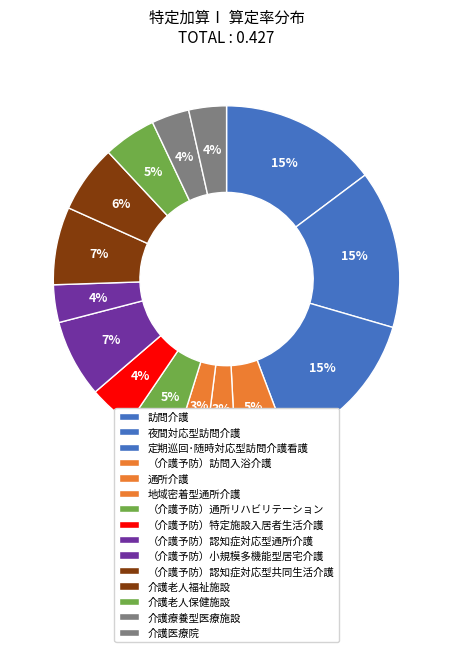

Does 介護老人保健施設 represent more than half of the total?

No